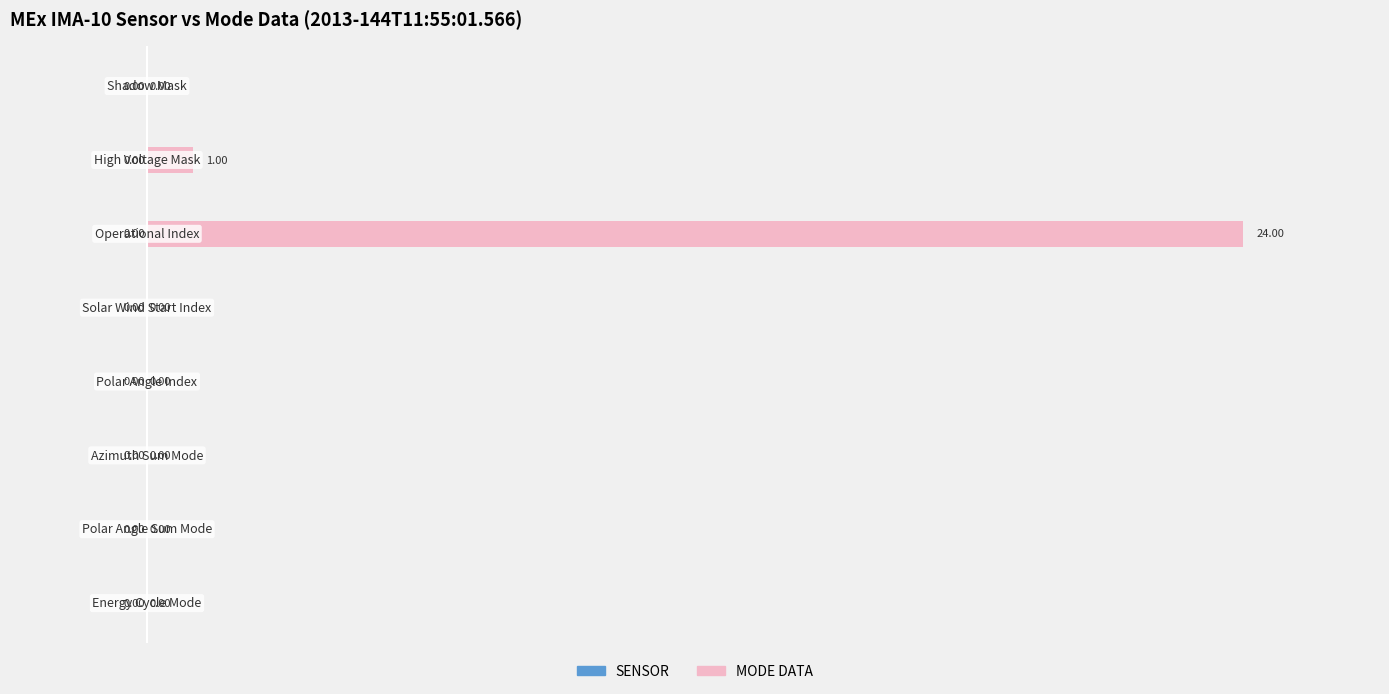

What is the sum of all values?

25